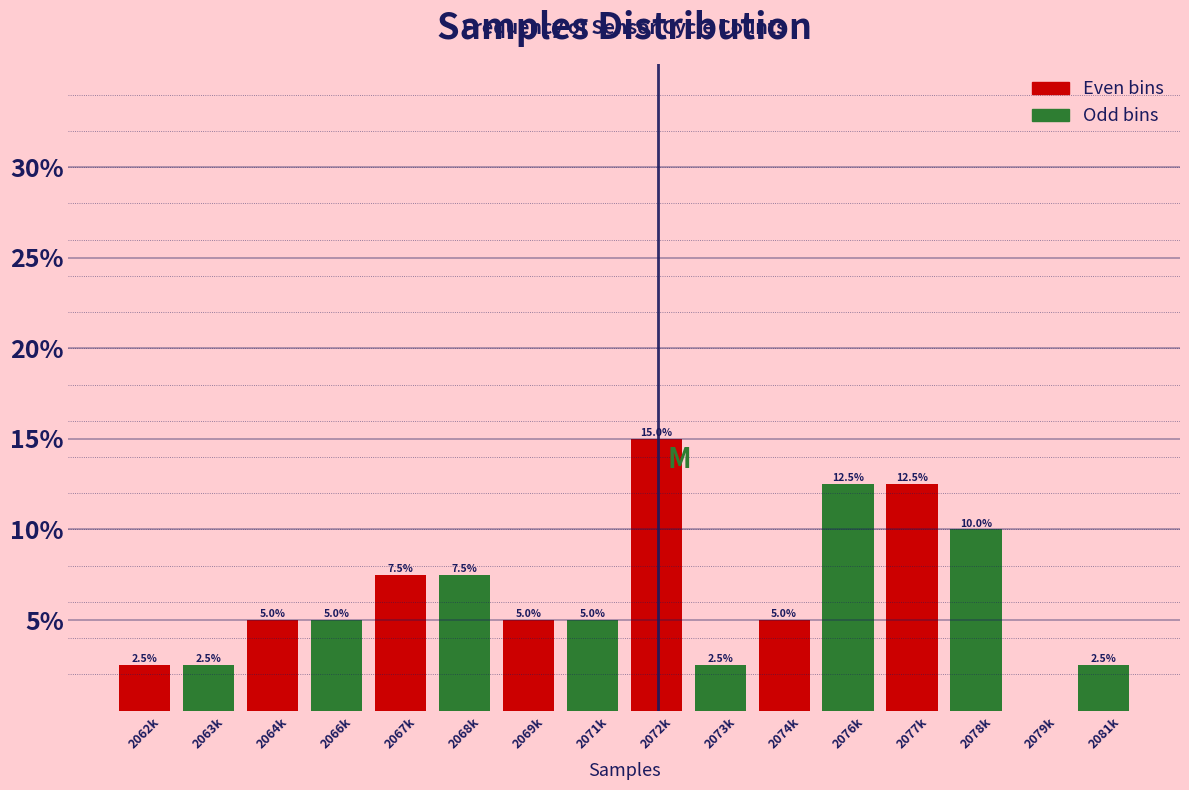

Reading left to right, transcribe all the data shown in this chart.

2062k=2.5	2063k=2.5	2064k=5.0	2066k=5.0	2067k=7.5	2068k=7.5	2069k=5.0	2071k=5.0	2072k=15.0	2073k=2.5	2074k=5.0	2076k=12.5	2077k=12.5	2078k=10.0	2079k=0.0	2081k=2.5